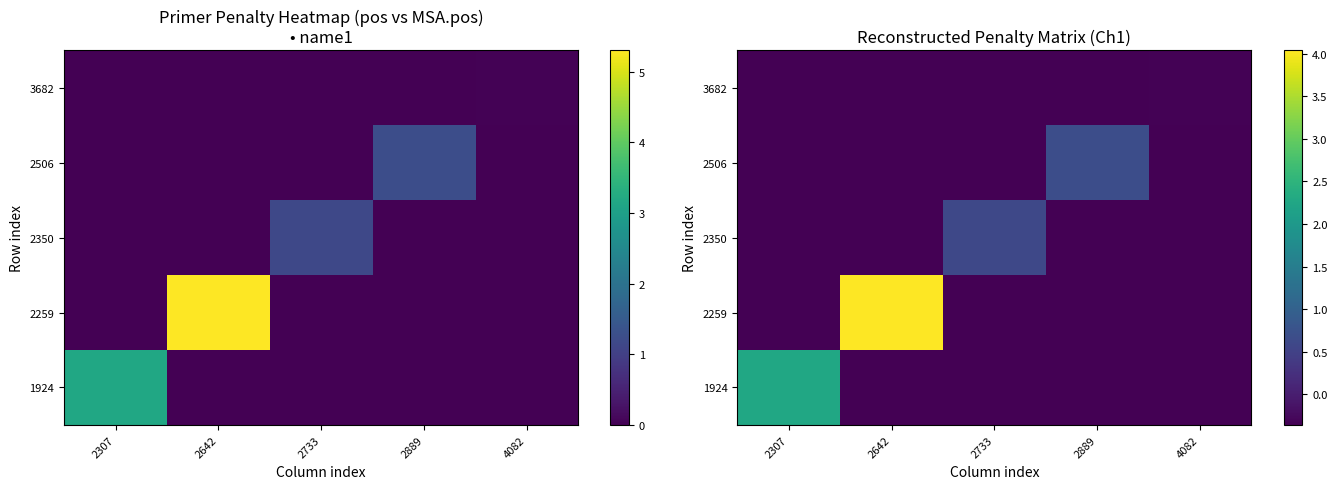

At how many categories does at least one series exceed 2?

2